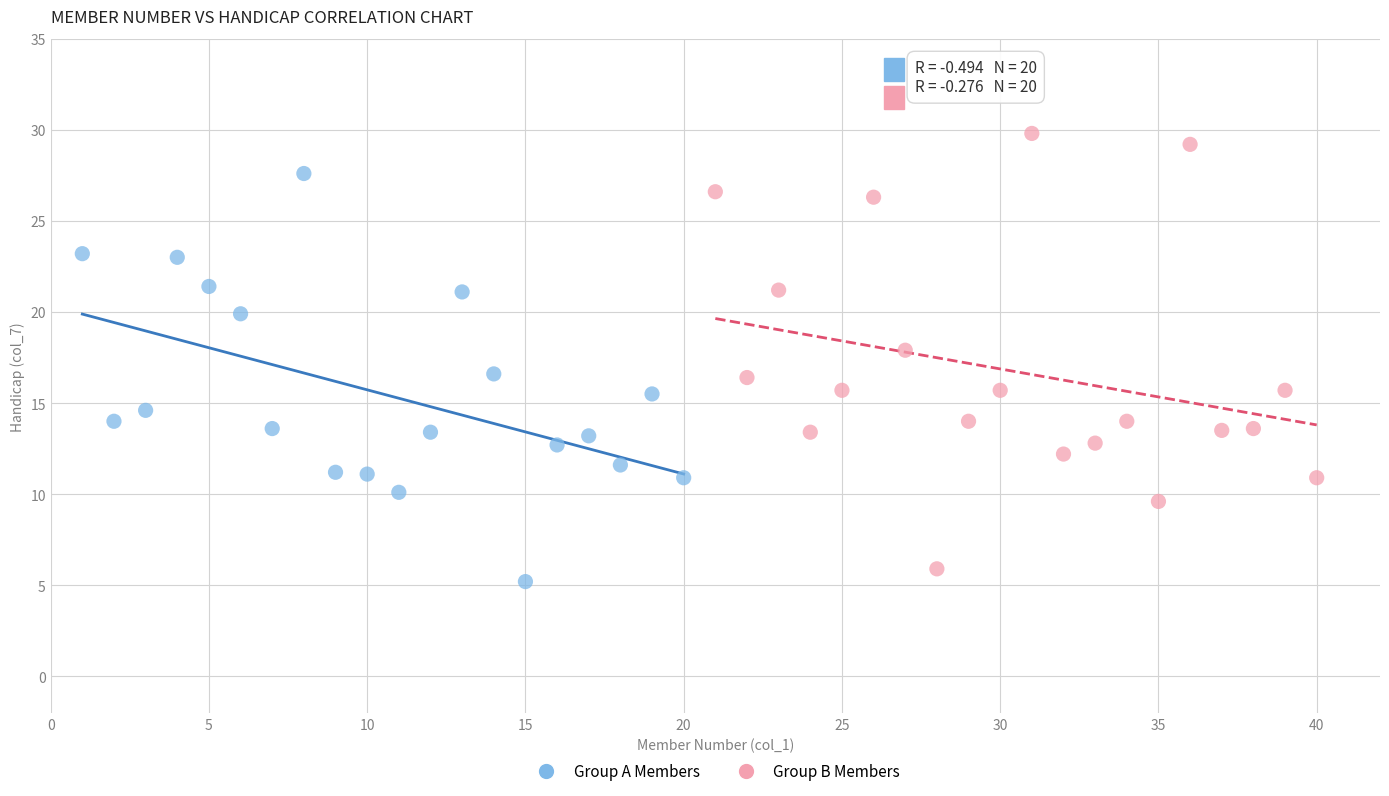

Which series has the largest Y range (max minus min)?

Group B Members